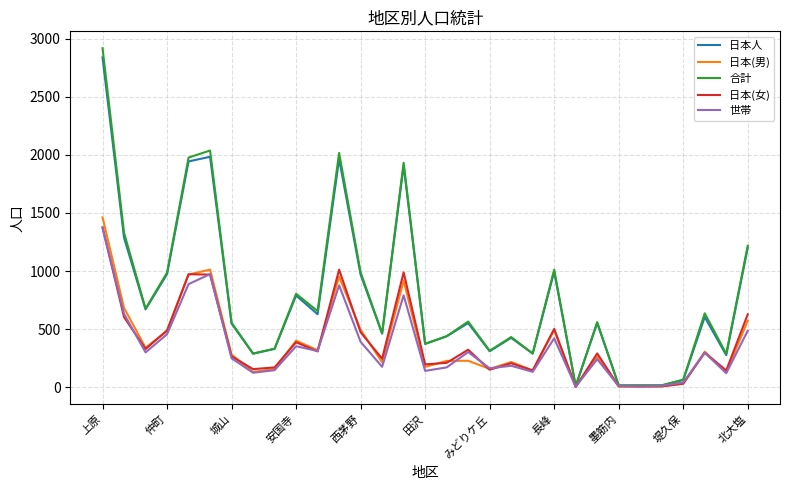

What is the maximum value shown in the chart?

2916